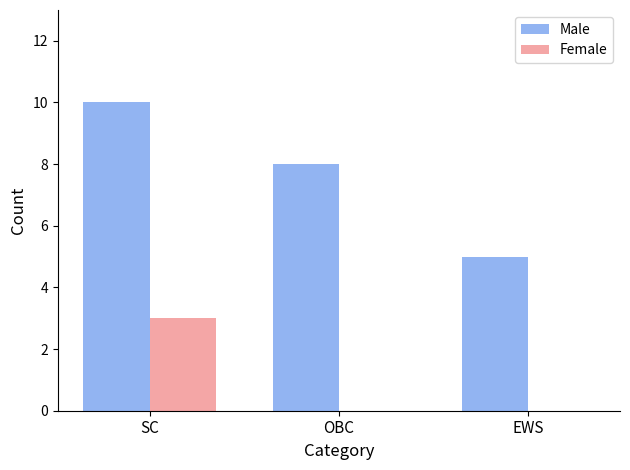

What is the sum of all Male values?

23